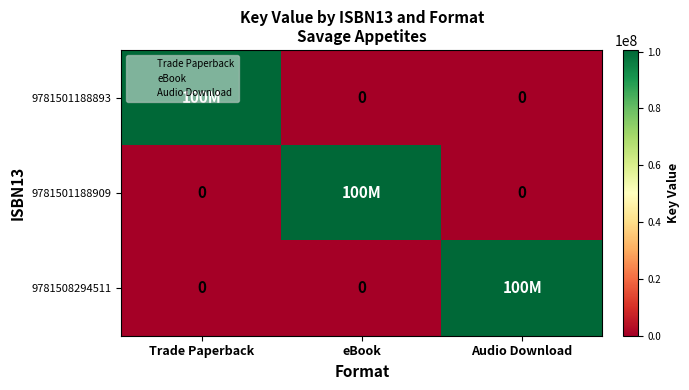

What is the sum of all 9781501188909 values?

100617759